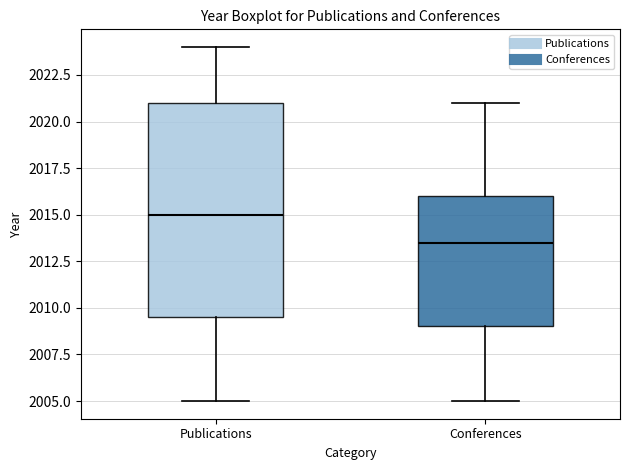

Comparing the boxes themselves (not the whiskers), which one is the tallest?

Publications